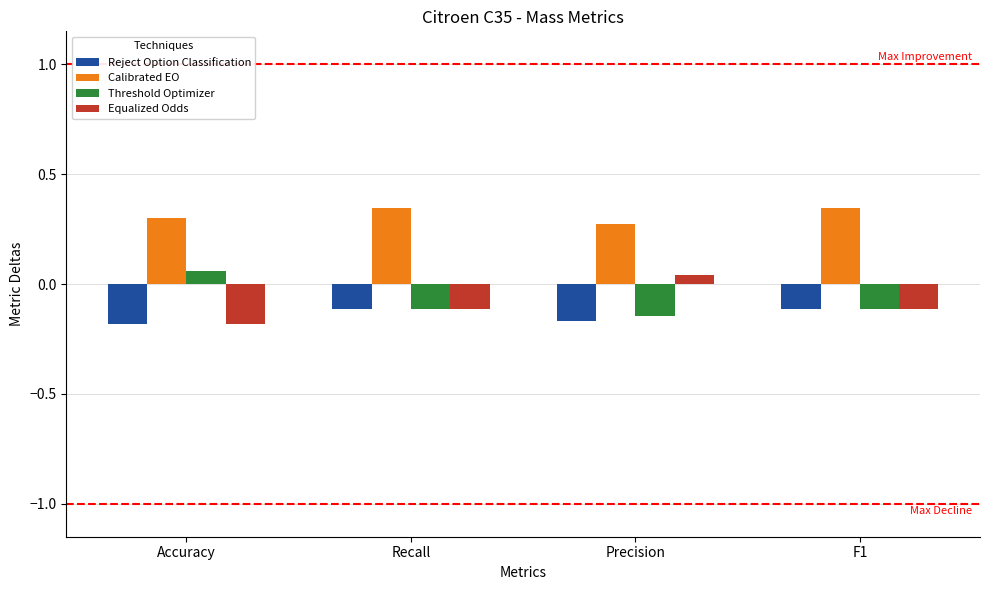

Is it true that Calibrated EO equals 0.3 at F1?

True